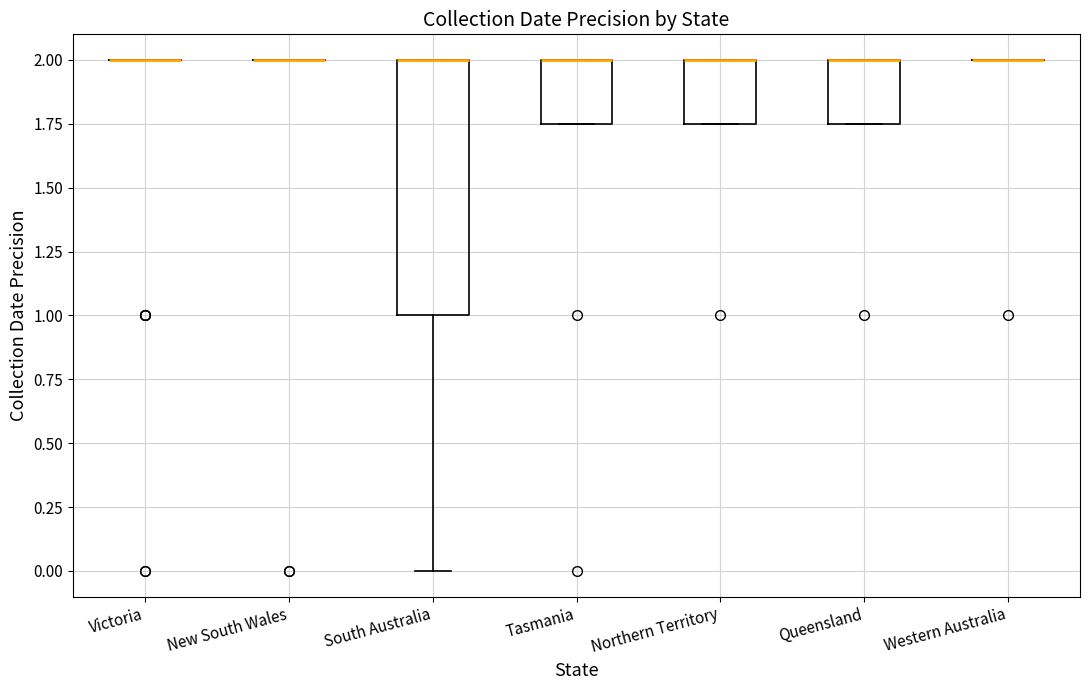

Where is the upper edge of the box for South Australia on the y-axis? The values are not printed on the chart, so give them approximately, as read against the axis.

2.00